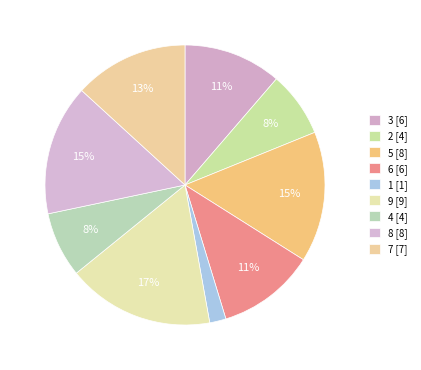

Is it true that 7 is 25% of the pie?

False